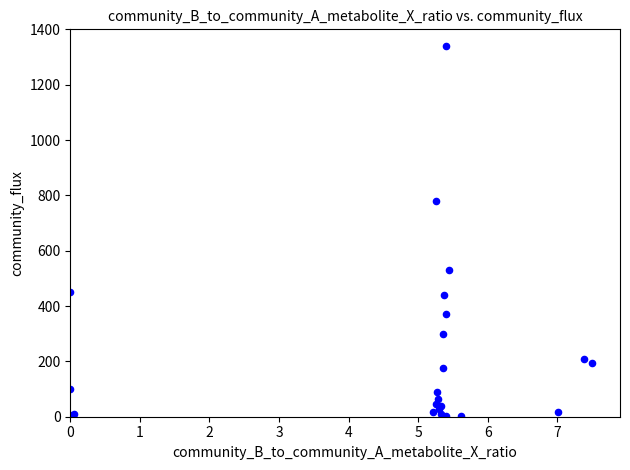

What Y value in the scatter plot is closest to 670?

780.0